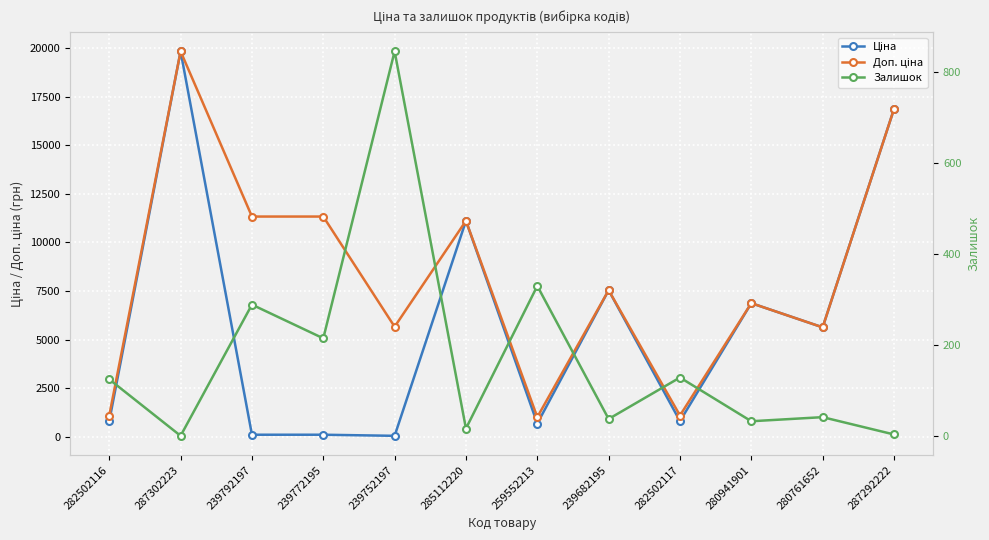

List the labels in order of Доп. ціна value, largest first.

287302223, 287292222, 239792197, 239772195, 285112220, 239682195, 280941901, 239752197, 280761652, 282502116, 282502117, 259552213